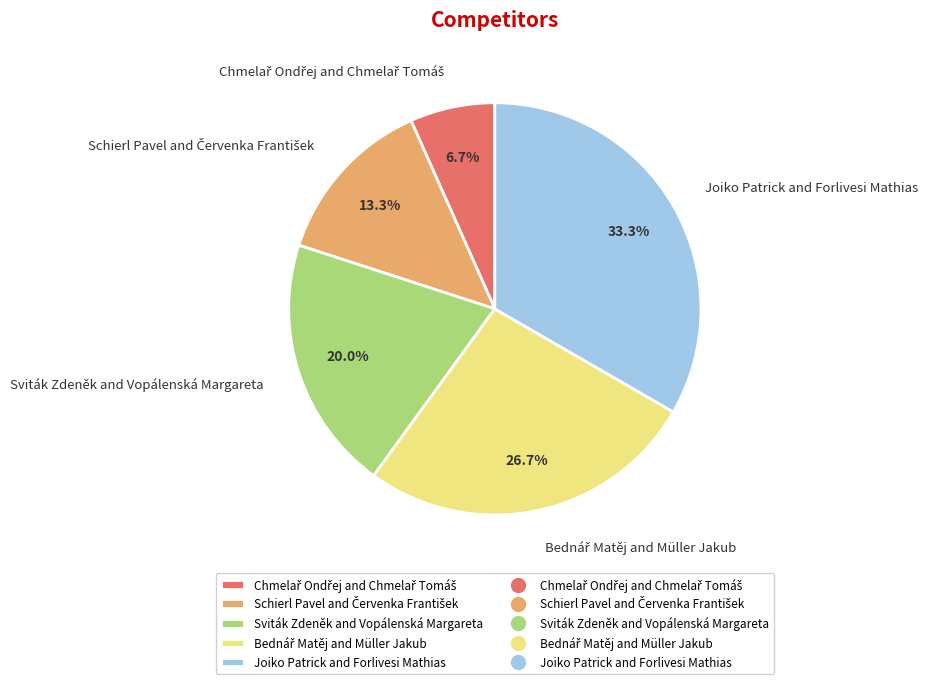

To the nearest percent, what is the combined percentage of Joiko Patrick and Forlivesi Mathias and Sviták Zdeněk and Vopálenská Margareta?

53%